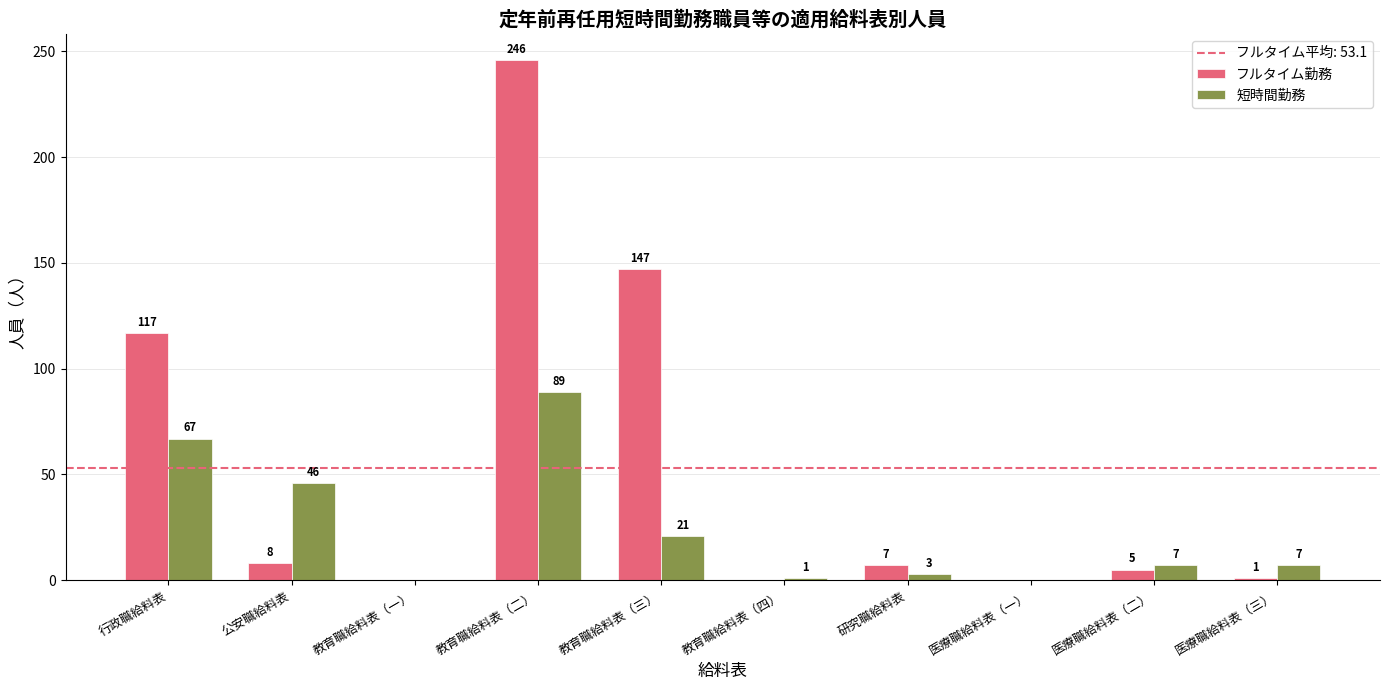

Between 公安職給料表 and 研究職給料表, which series saw the biggest shift?

短時間勤務